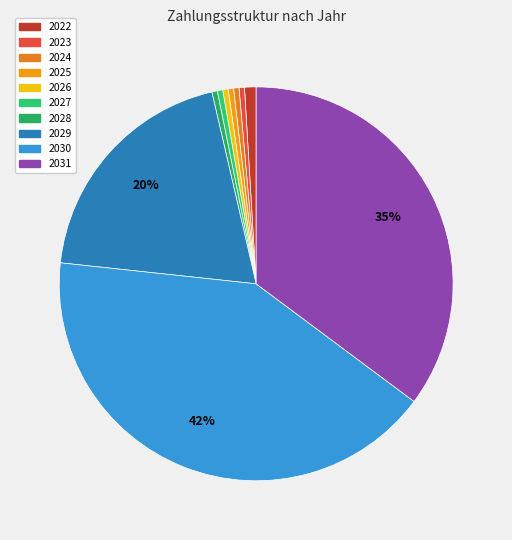

Is the sum of 2024 and 2028 greater than half?

No